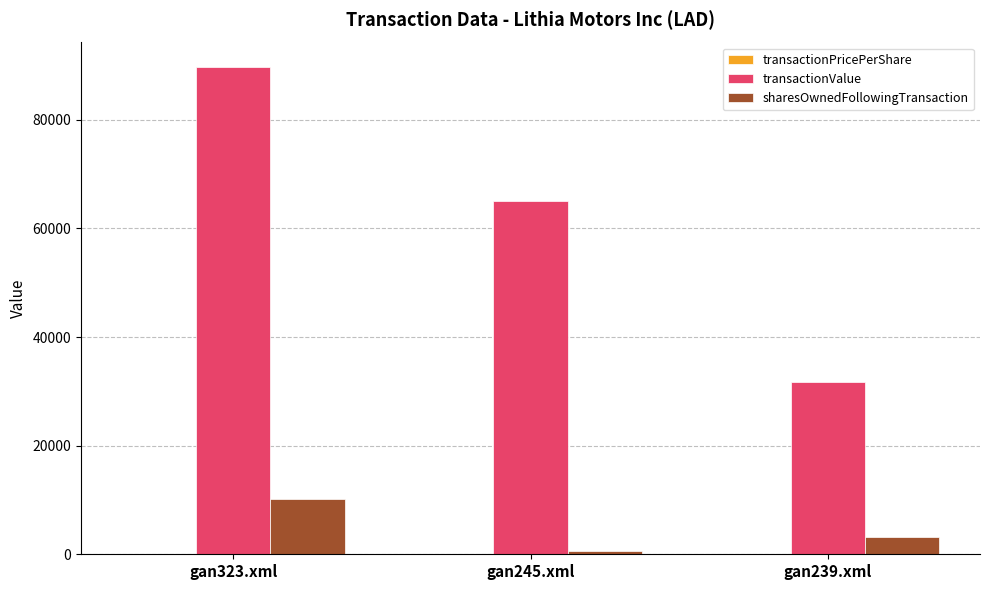

The value of sharesOwnedFollowingTransaction at gan323.xml is 16594.2. True or false?

False